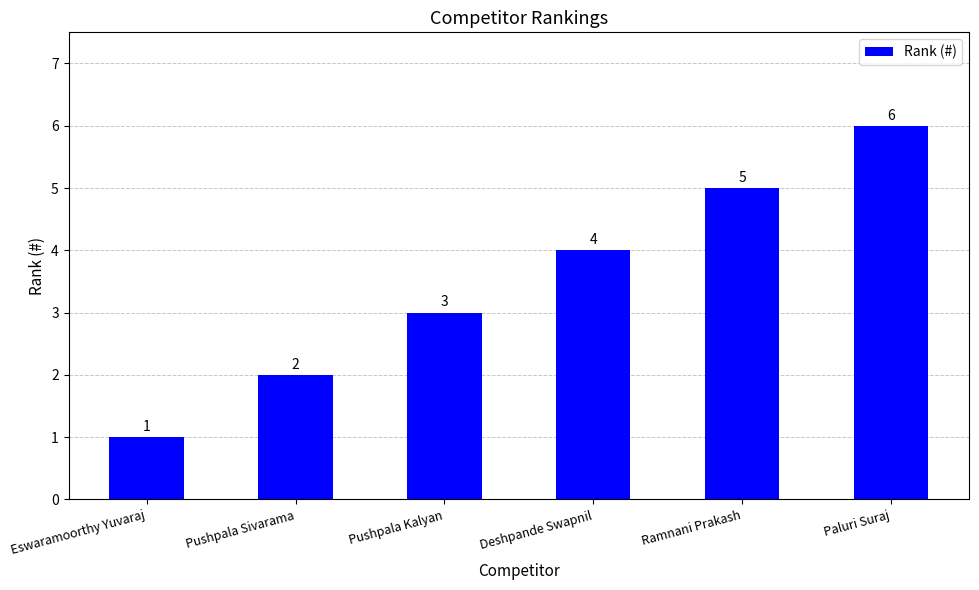

Reading left to right, list all the values displayed in this chart.

Eswaramoorthy Yuvaraj=1	Pushpala Sivarama=2	Pushpala Kalyan=3	Deshpande Swapnil=4	Ramnani Prakash=5	Paluri Suraj=6